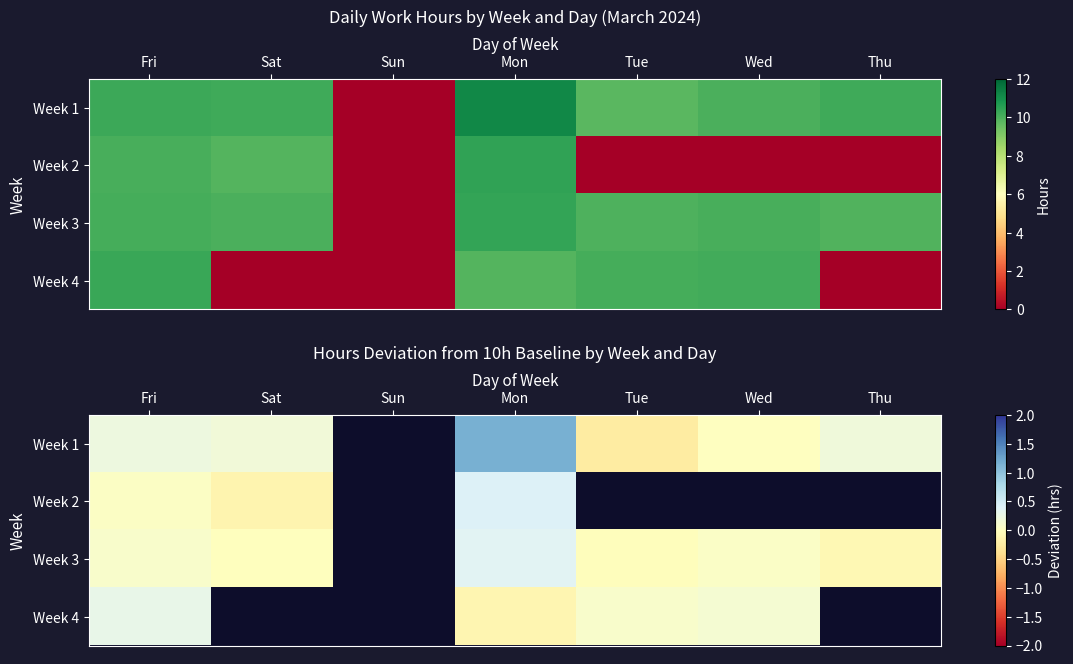

The value of Week 1 at Thu is 0.1. True or false?

False